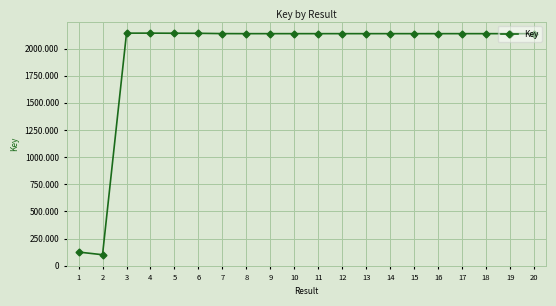

Is this an area chart (filled region under the line)?

No